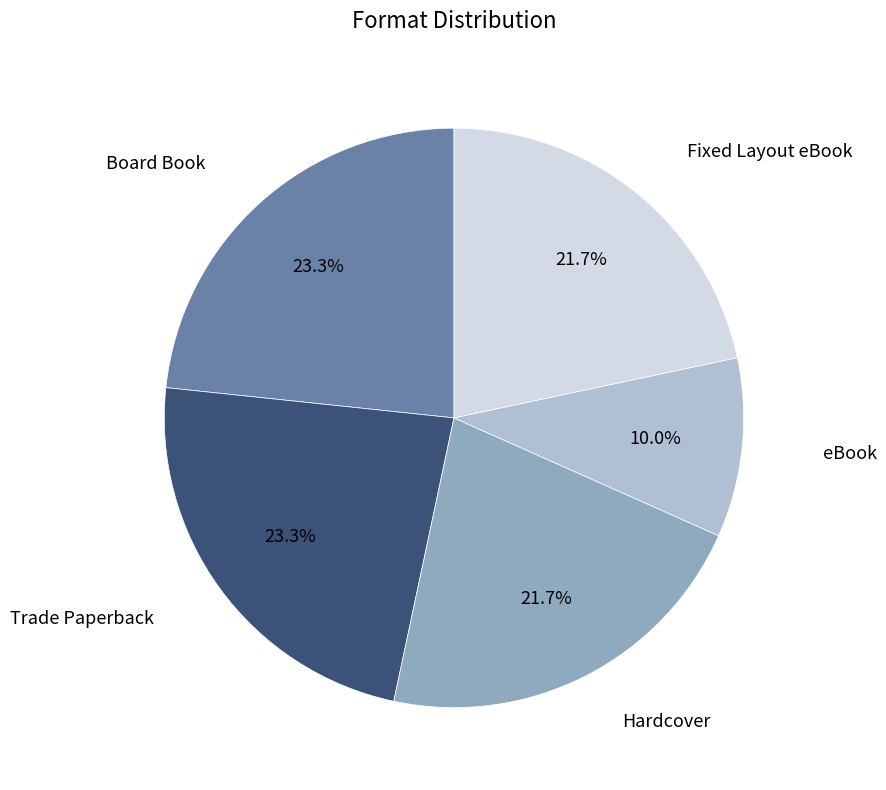

Does any single category account for the majority?

No